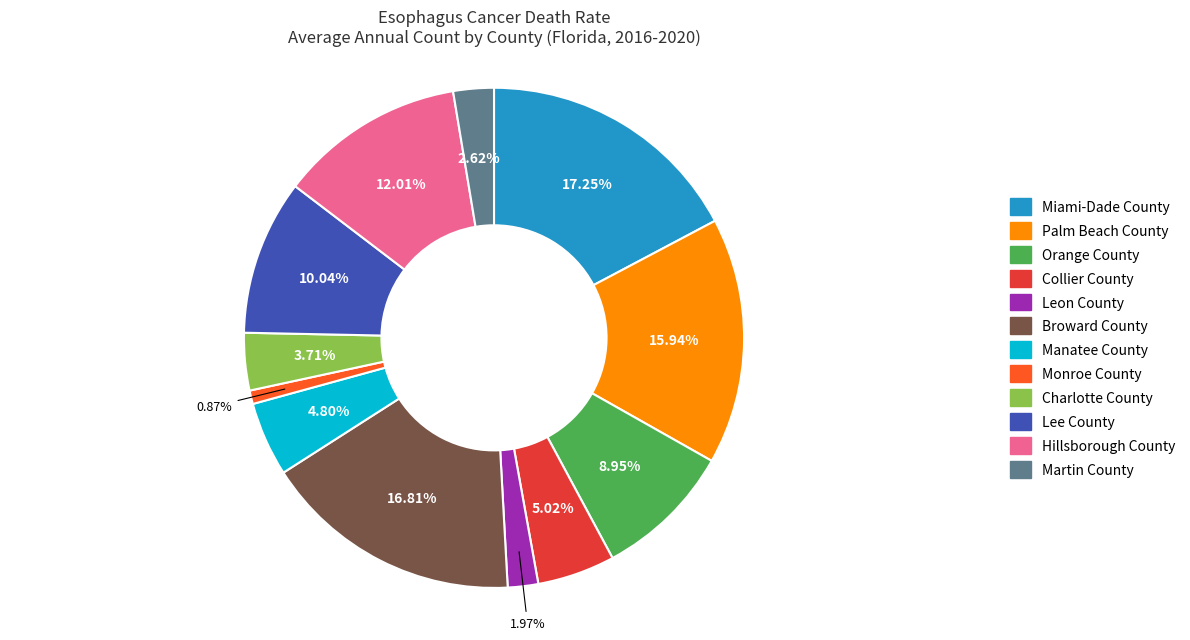

To the nearest percent, what is the difference between the Orange County and Collier County slice percentages?

4%